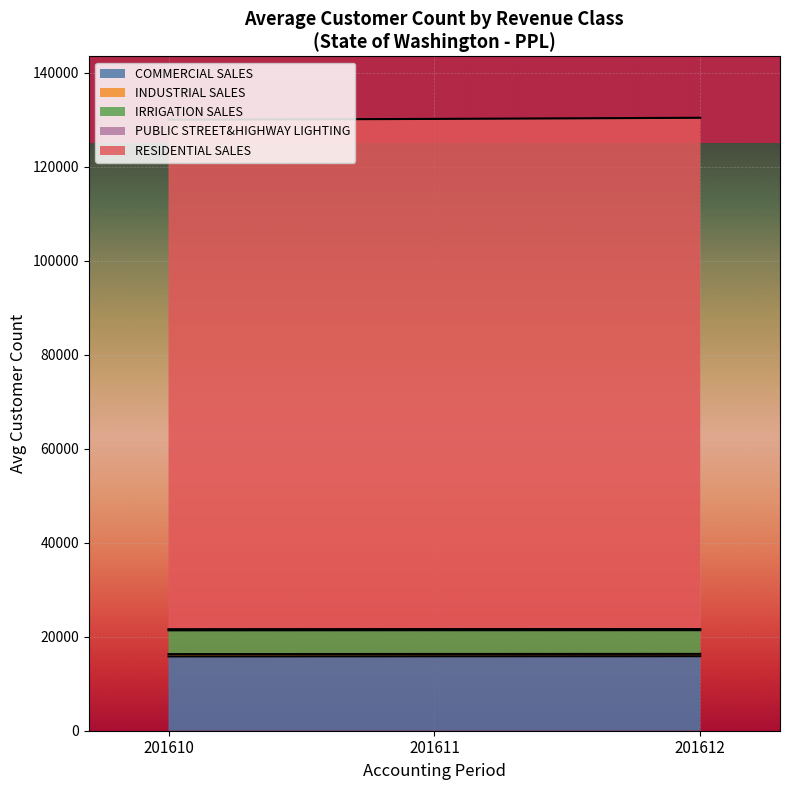

Is it true that COMMERCIAL SALES equals 24620 at 201610?

False